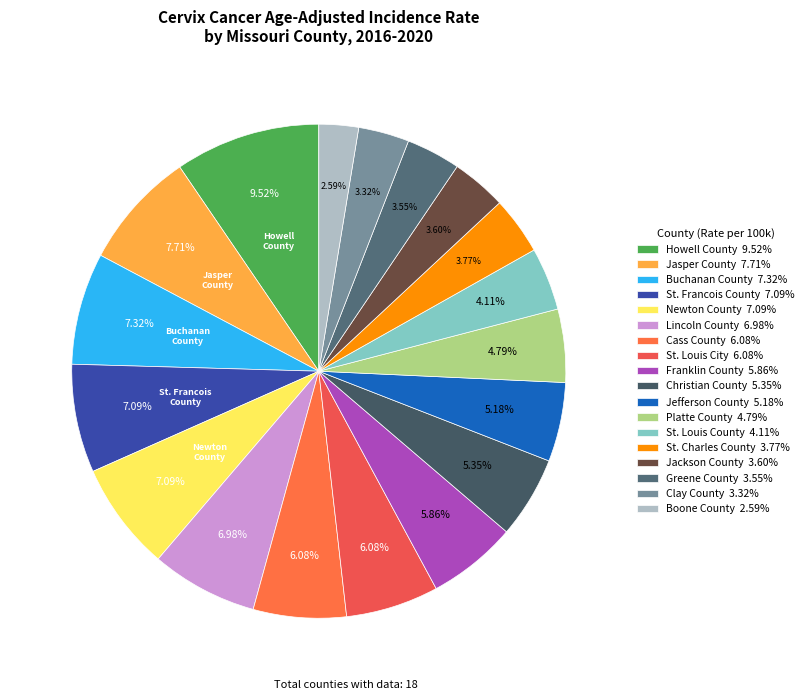

Rank the categories by value from lowest to highest.

Boone County, Clay County, Greene County, Jackson County, St. Charles County, St. Louis County, Platte County, Jefferson County, Christian County, Franklin County, Cass County, St. Louis City, Lincoln County, St. Francois County, Newton County, Buchanan County, Jasper County, Howell County